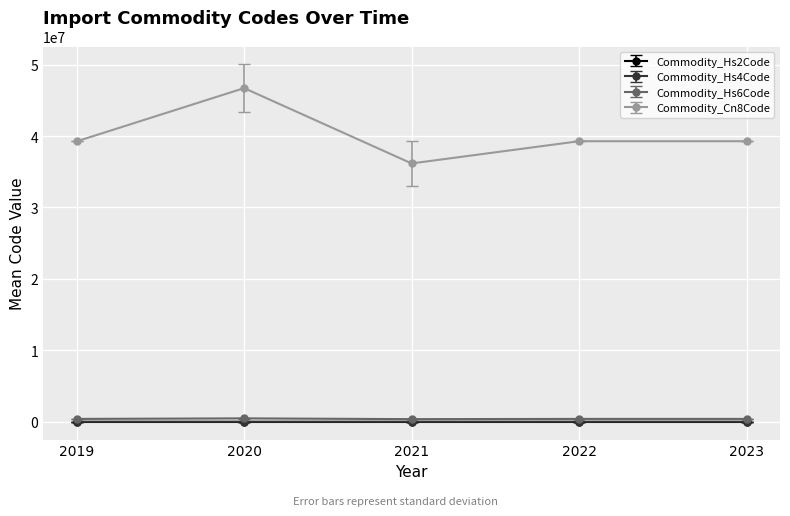

Does the chart display data point markers on the line(s)?

Yes